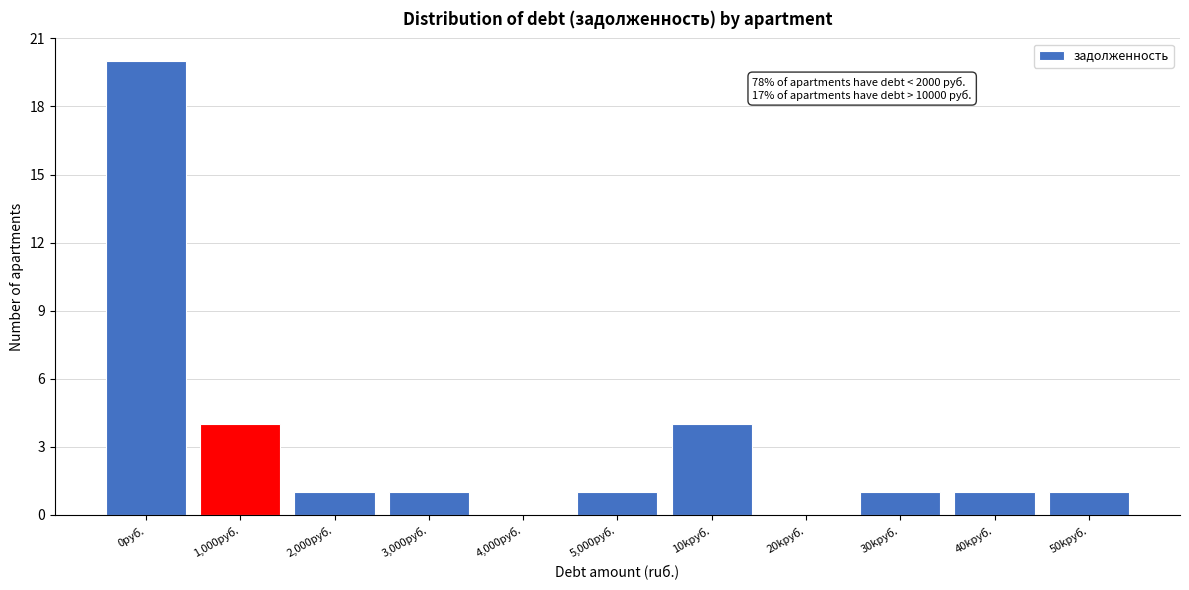

Reading left to right, transcribe all the data shown in this chart.

0руб.=20	1,000руб.=4	2,000руб.=1	3,000руб.=1	4,000руб.=0	5,000руб.=1	10kруб.=4	20kруб.=0	30kруб.=1	40kруб.=1	50kруб.=1